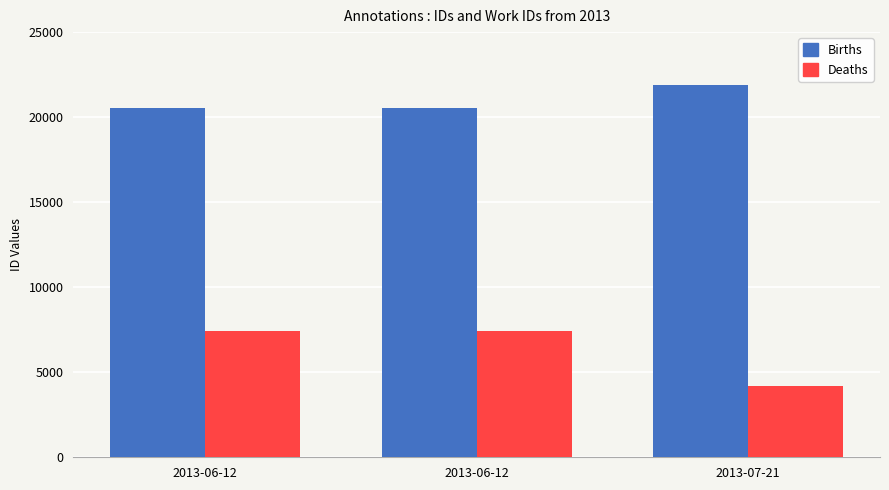

What is the difference between the highest and lowest values at 2013-06-12?

13132